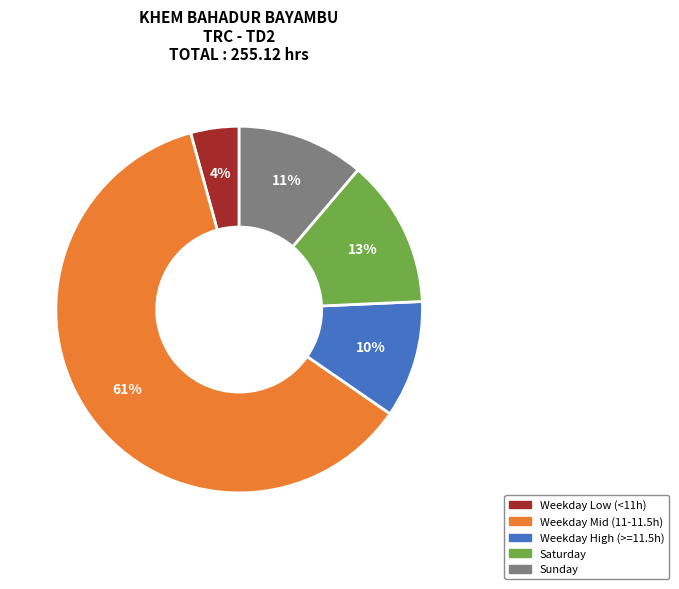

What percentage is the Sunday slice, to the nearest percent?

11%